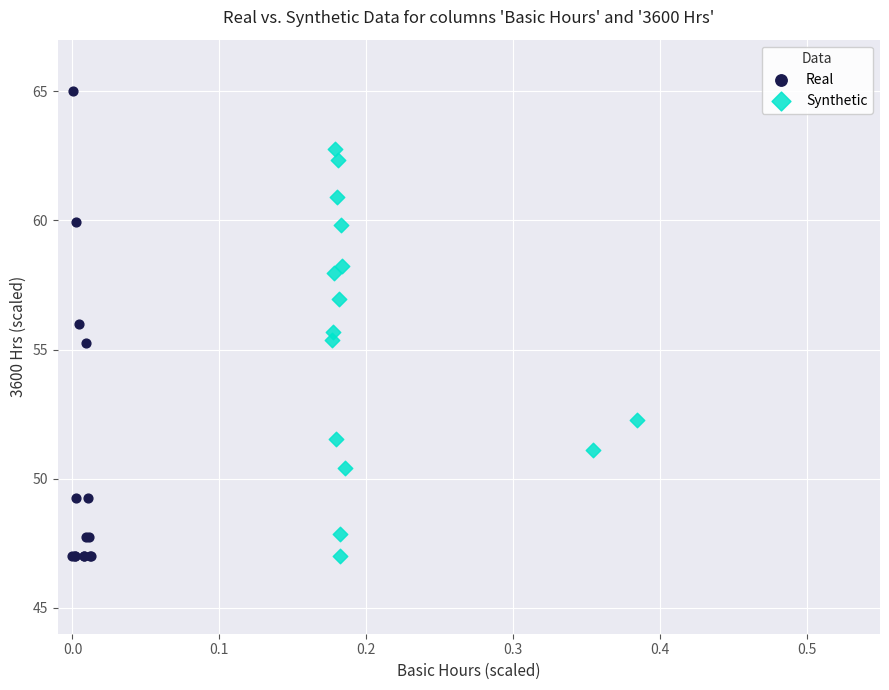

Which series has the widest spread of Y values?

Real